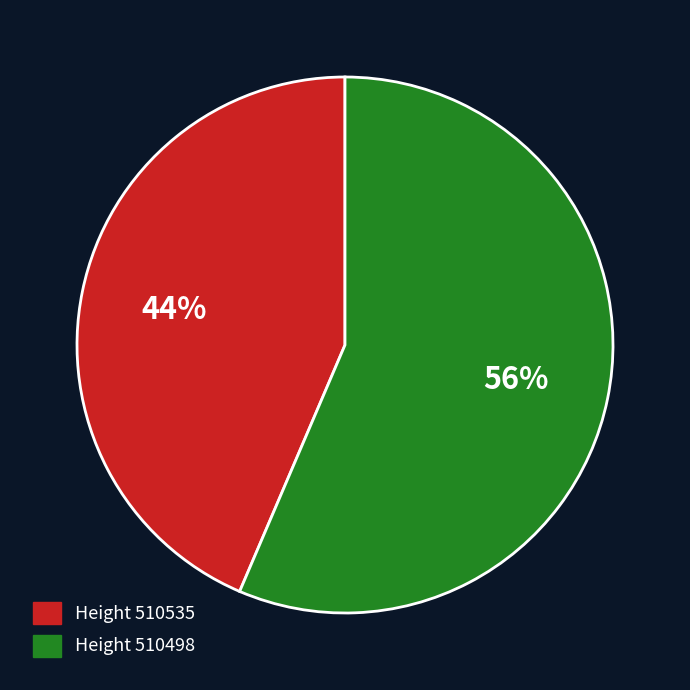

Is there any slice that represents more than half of the pie?

Yes